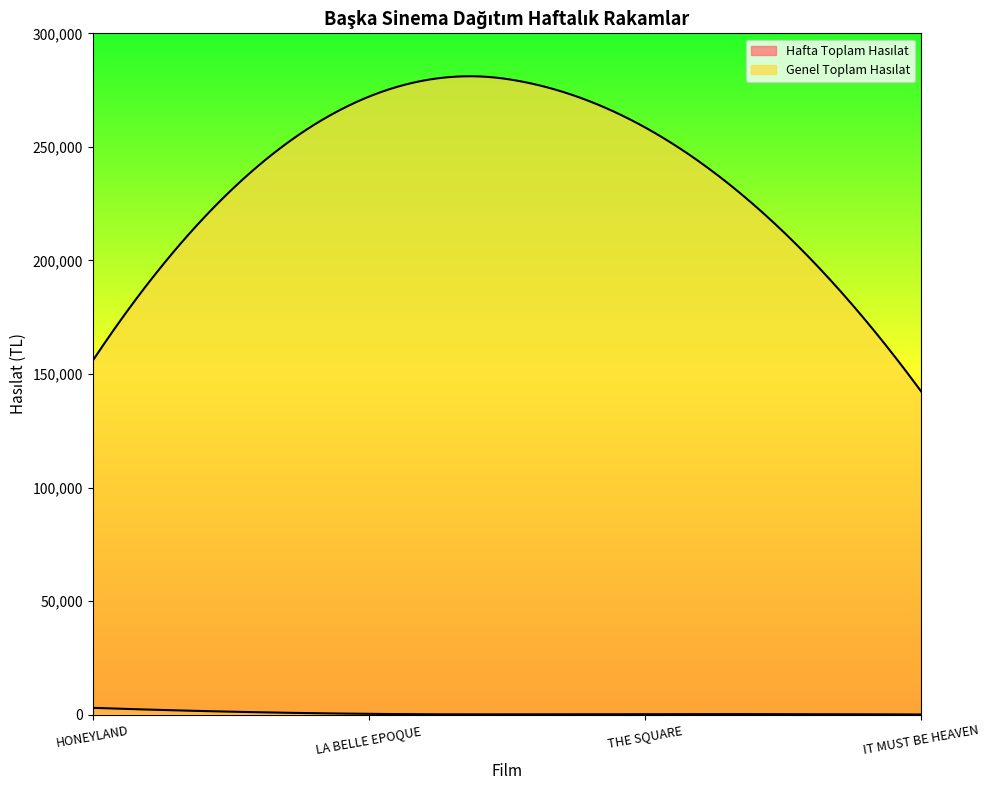

Is it true that Hafta Toplam Hasılat equals 2990.0 at HONEYLAND?

True